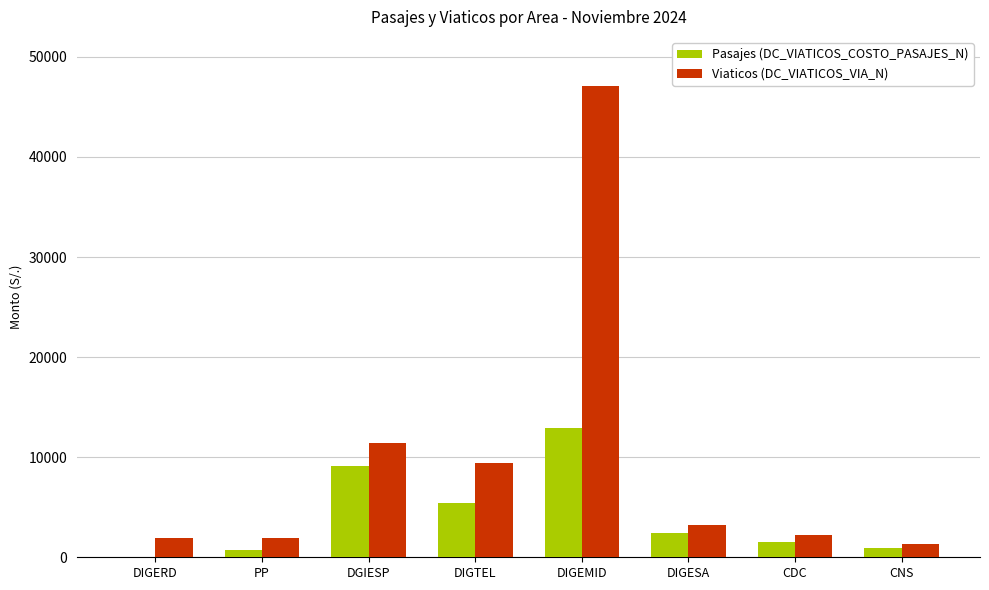

What is the total value across all series at DIGEMID?

60095.5